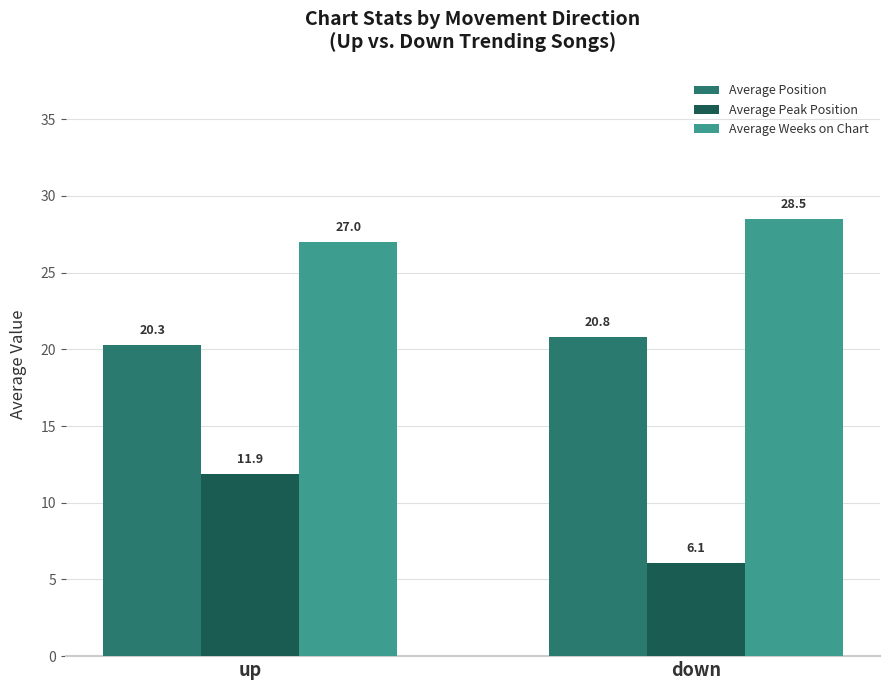

At down, list the series in order from largest to smallest.

Average Weeks on Chart, Average Position, Average Peak Position